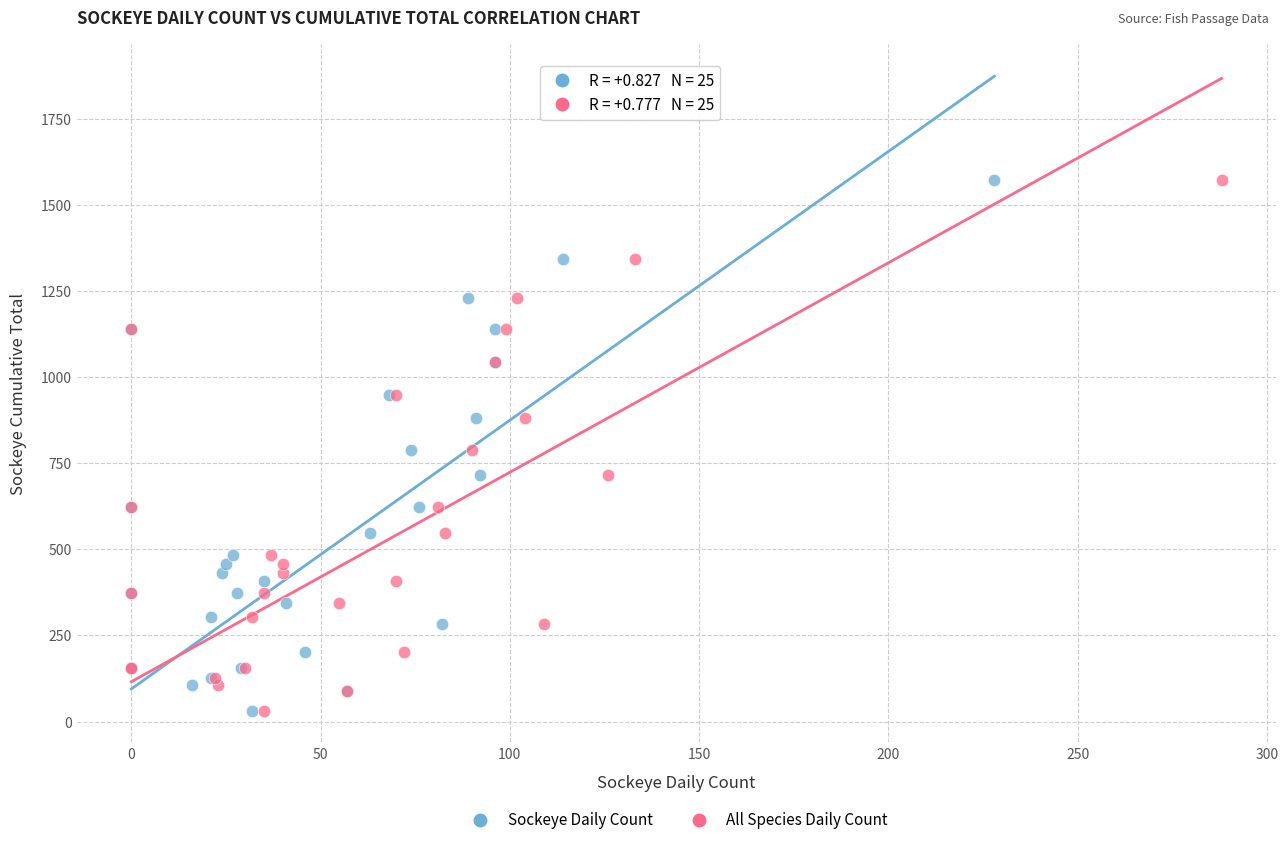

What are all the series names shown in the legend?

Sockeye Daily Count, All Species Daily Count